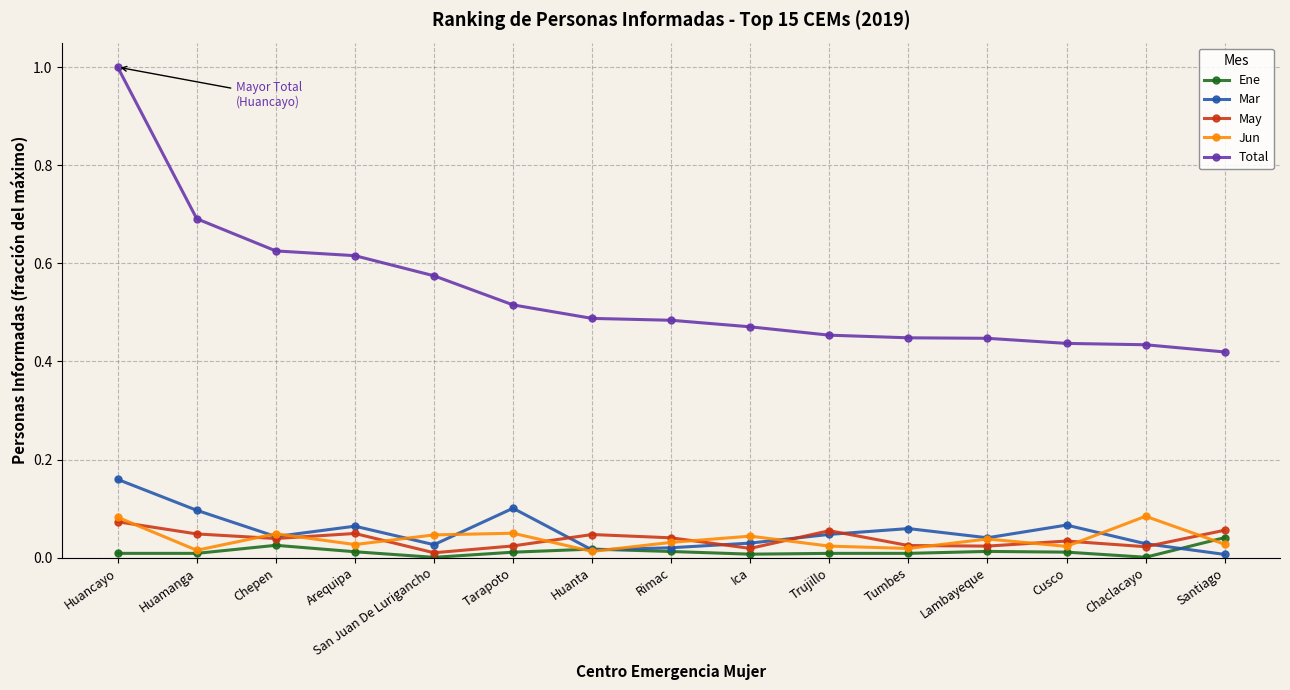

Is the value of Jun at Santiago greater than the value of May at Arequipa?

No